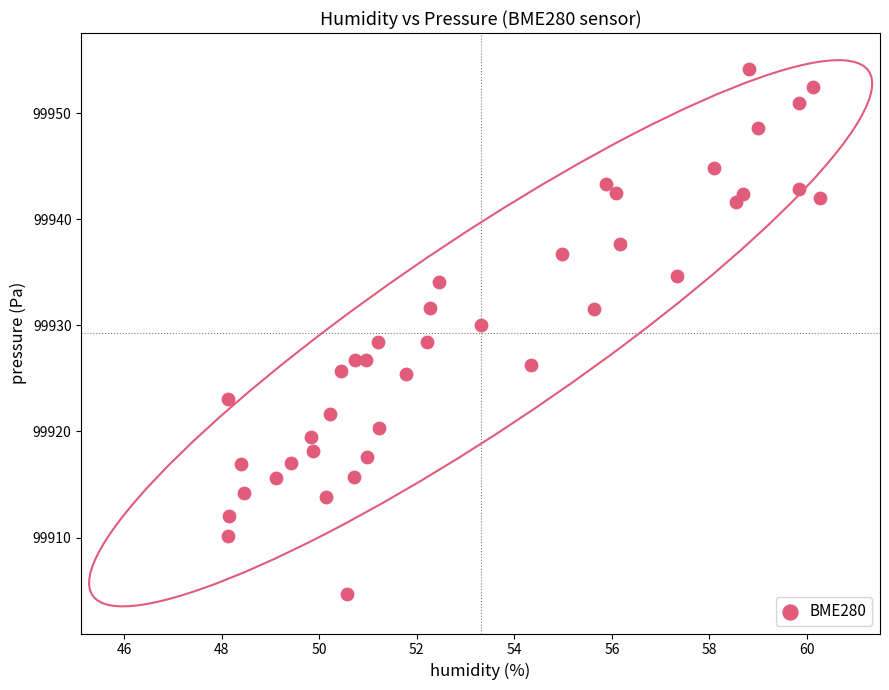

Count the number of points in this scatter plot.

40